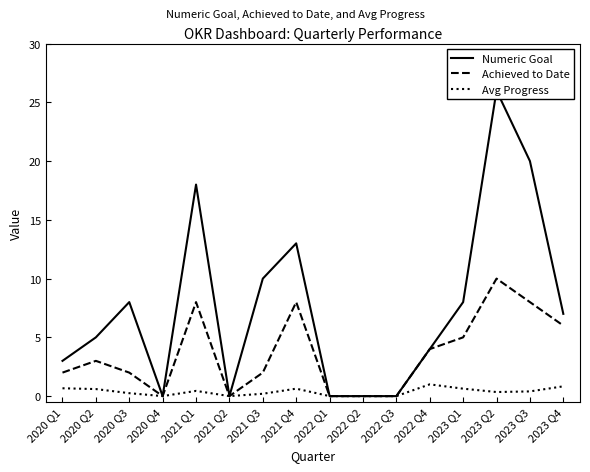

The value of Numeric Goal at 2023 Q2 is 38.9. True or false?

False